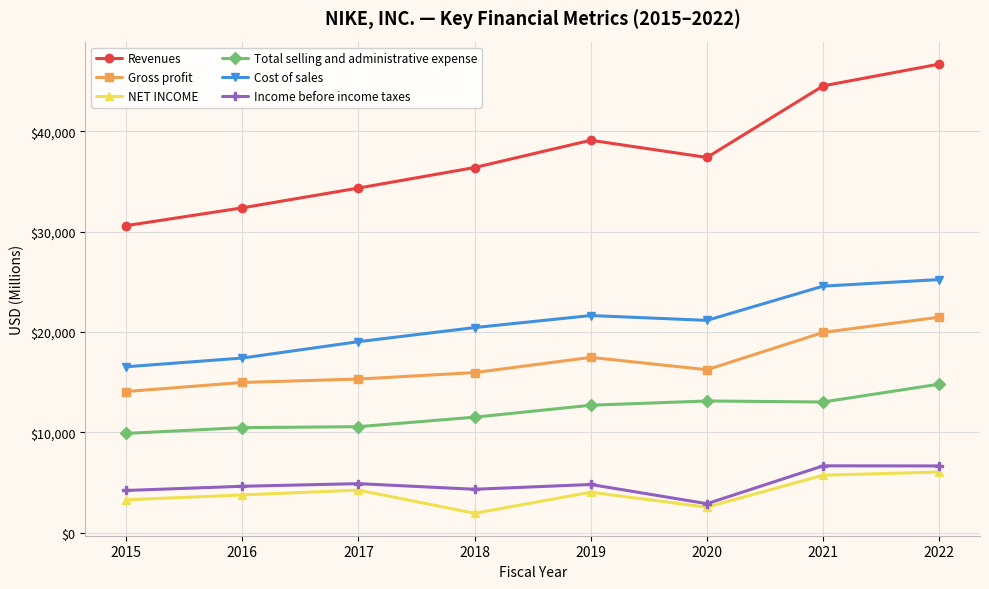

What is the minimum value shown in the chart?

1933